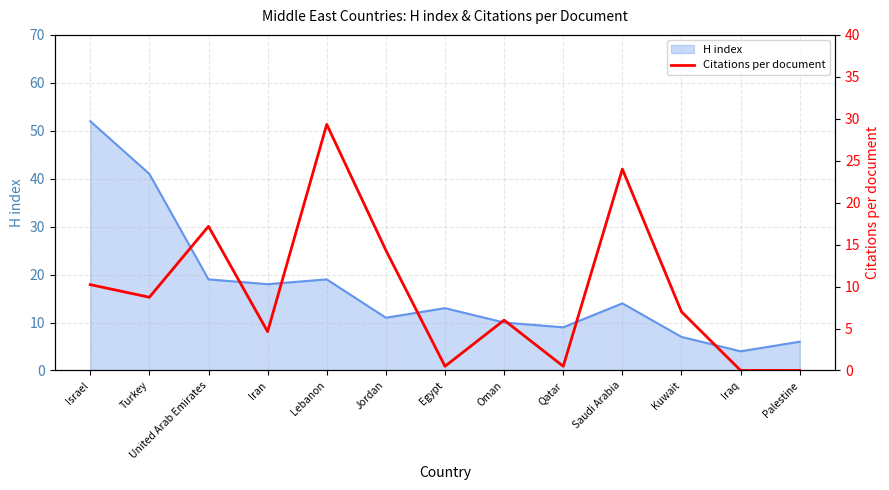

Is it true that H index equals 12 at Qatar?

False